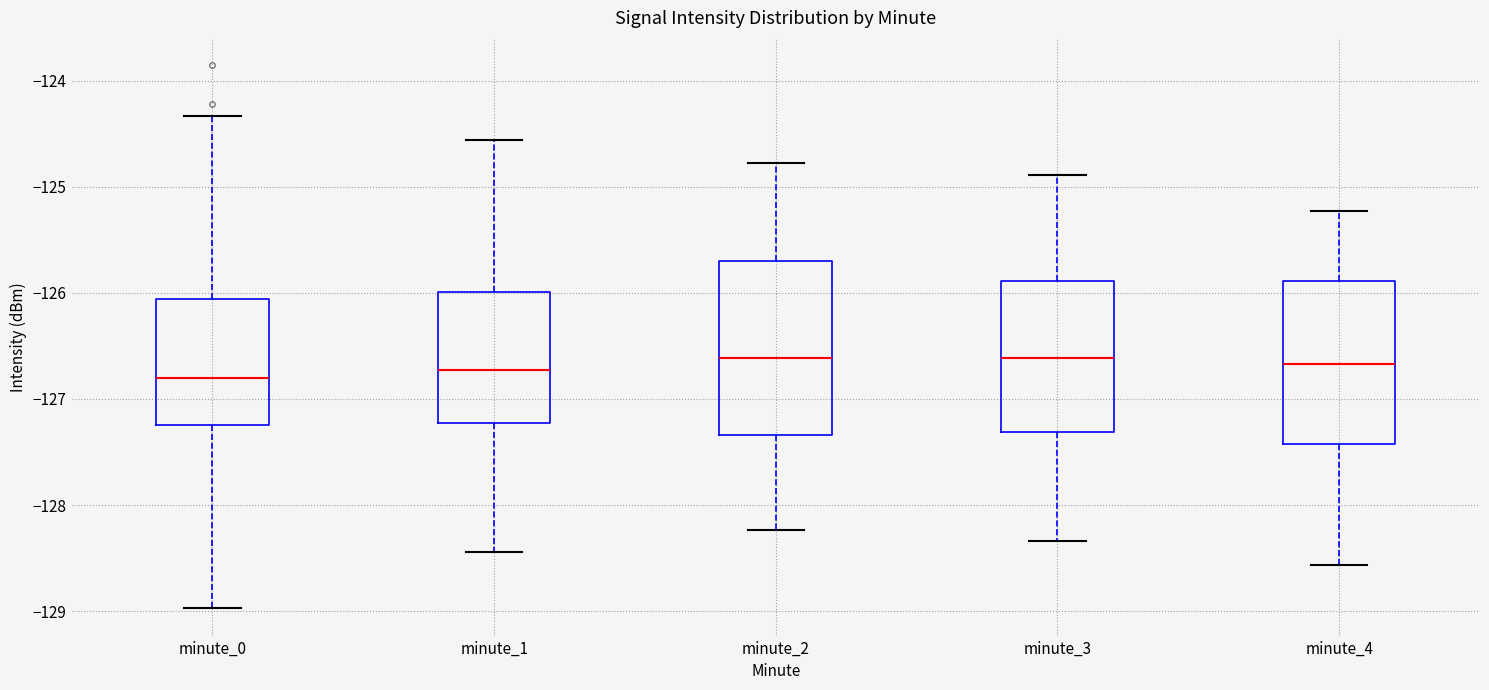

Reading left to right, transcribe this box plot: for each box, give where its median line is, the range the box spans, and where its two whiskers end, as read against the y-axis. The values are not printed on the chart, so give them approximately, as read against the axis.

minute_0: median -126.8, box -127.2 to -126.1, whiskers -129.0 to -124.3
minute_1: median -126.7, box -127.2 to -126.0, whiskers -128.4 to -124.6
minute_2: median -126.6, box -127.3 to -125.7, whiskers -128.2 to -124.8
minute_3: median -126.6, box -127.3 to -125.9, whiskers -128.3 to -124.9
minute_4: median -126.7, box -127.4 to -125.9, whiskers -128.6 to -125.2